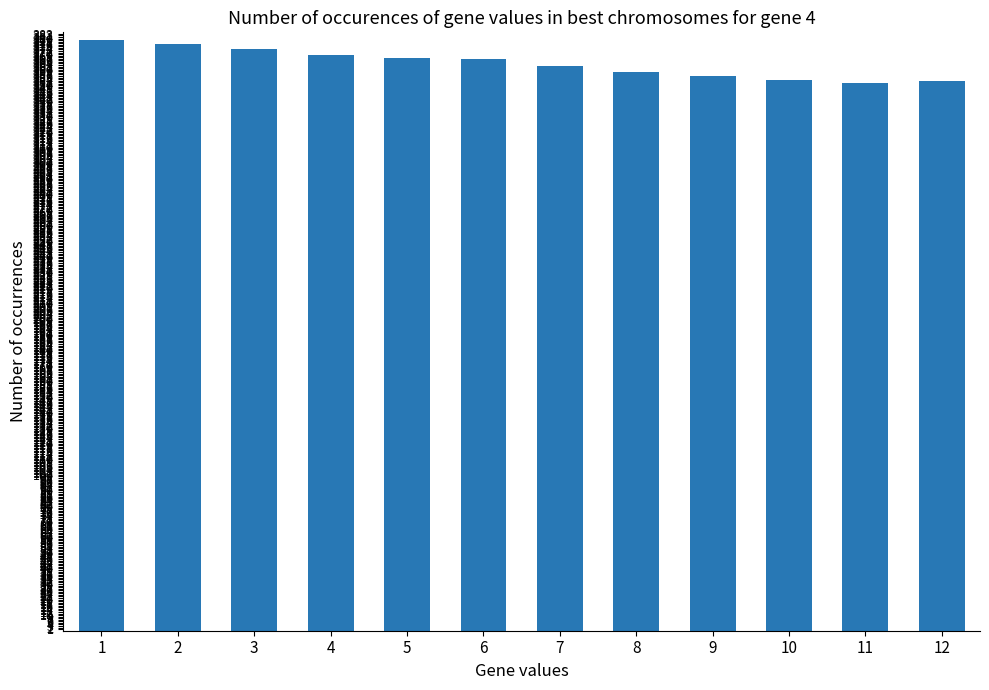

What is the greatest value displayed?

379.2